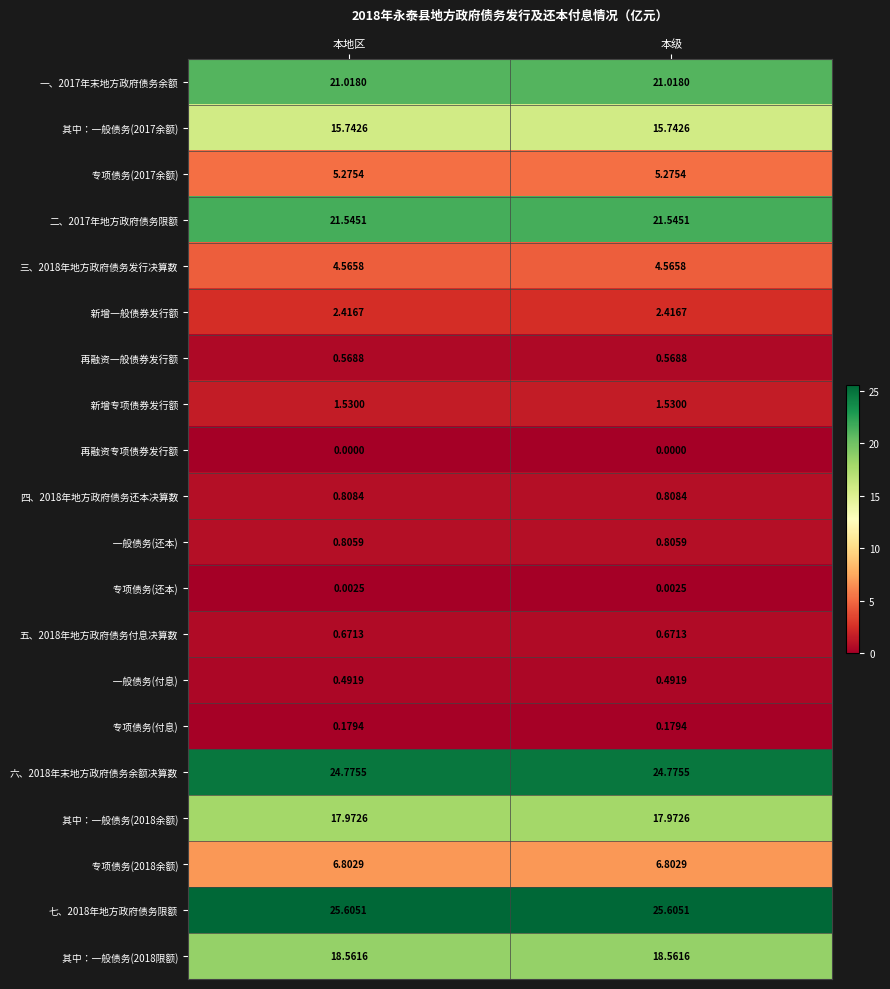

Which category has the highest value across all series?

本地区